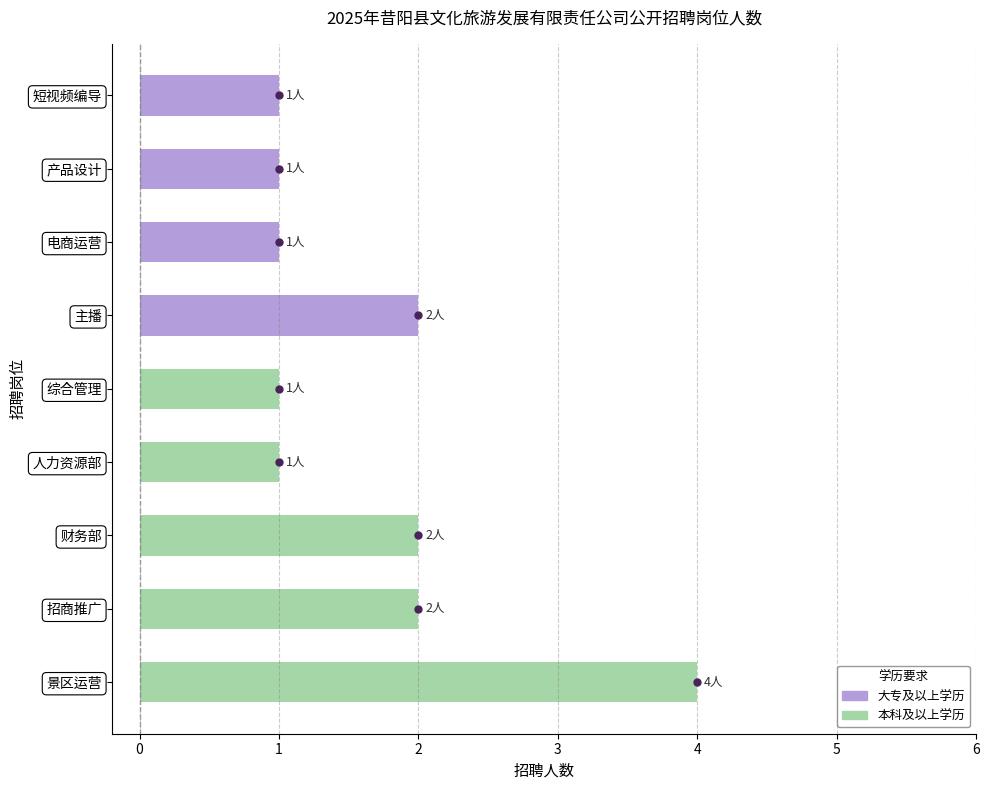

True or false: the data shows 4 at 景区运营.

True